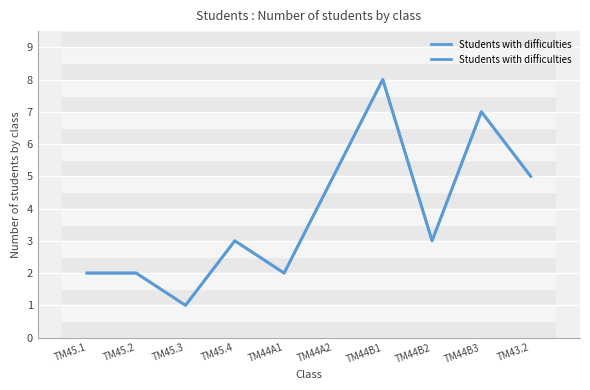

What is the sum of the values at TM45.2 and TM44A2?

7